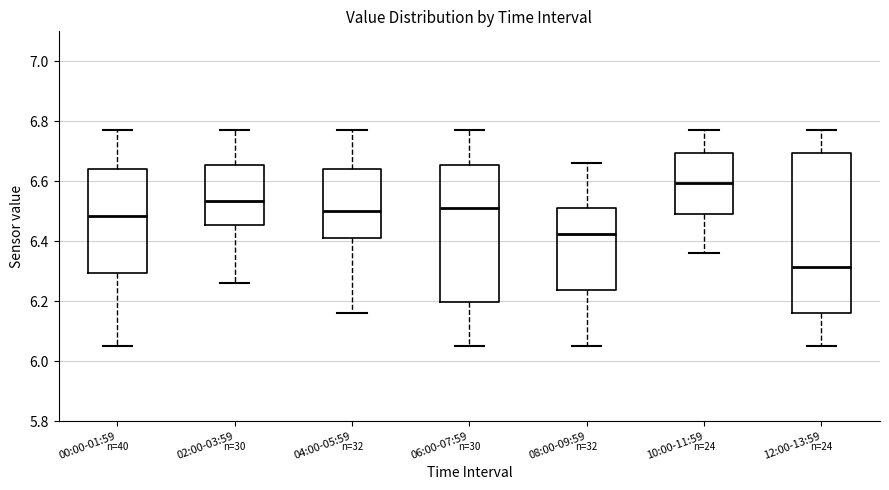

Which box is the tallest, from its lower edge to its upper edge?

12:00-13:59